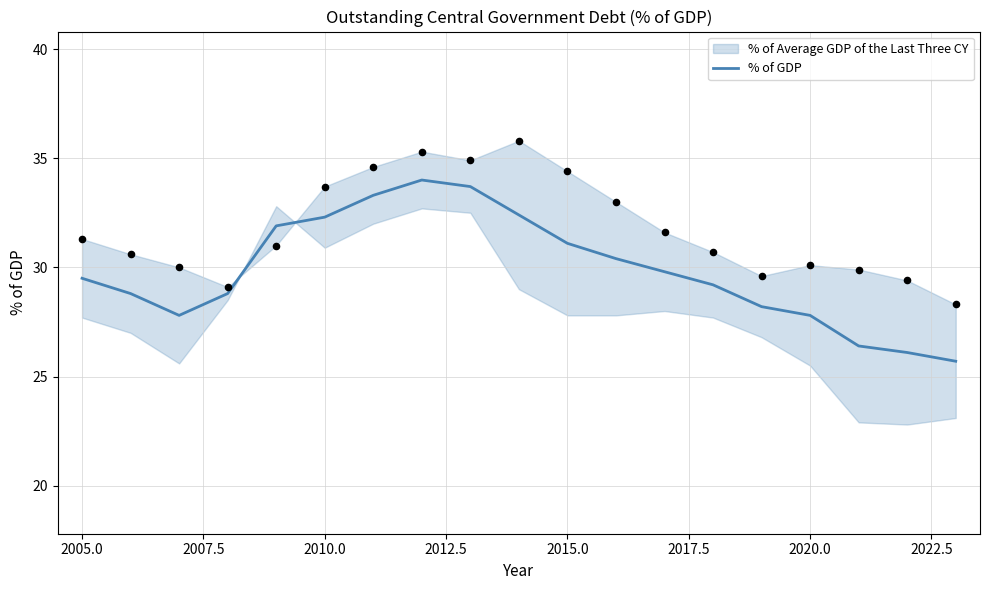

What is the maximum value for % of GDP?

34.0